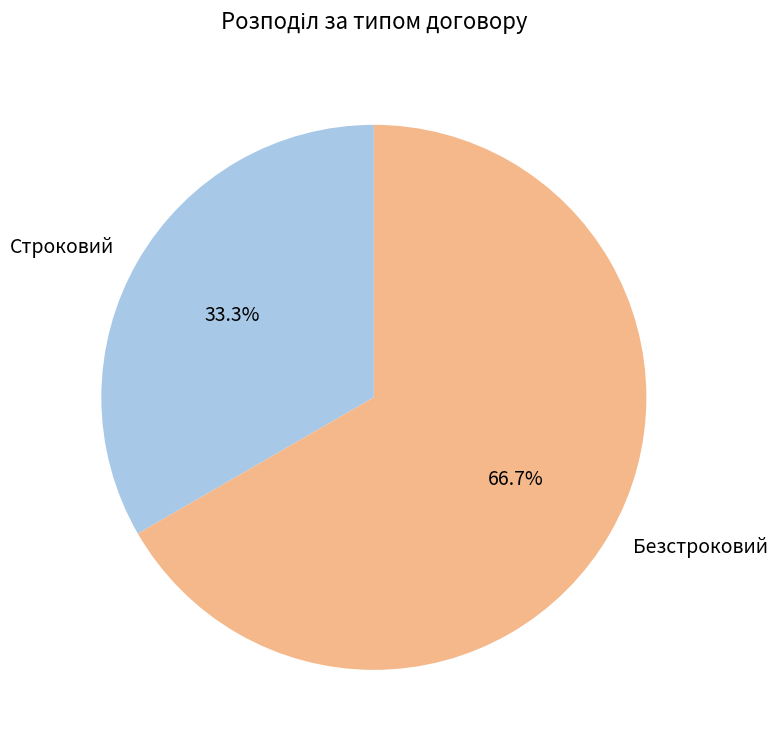

Combined, what portion of the pie is Безстроковий and Строковий?

100.0%